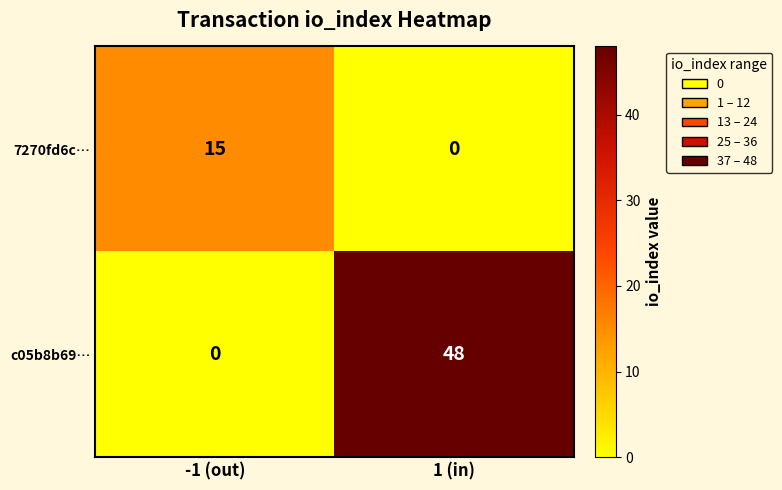

What value does the c05b8b69… series have at 1 (in), to the nearest 5?

50